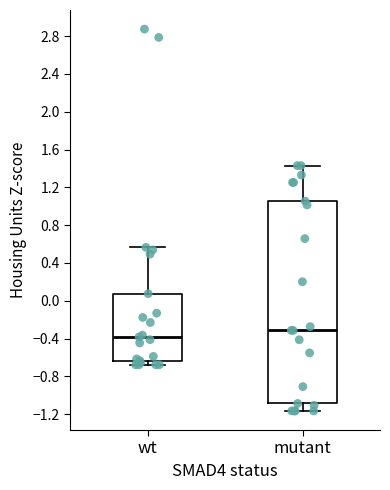

Which box is the tallest, from its lower edge to its upper edge?

mutant